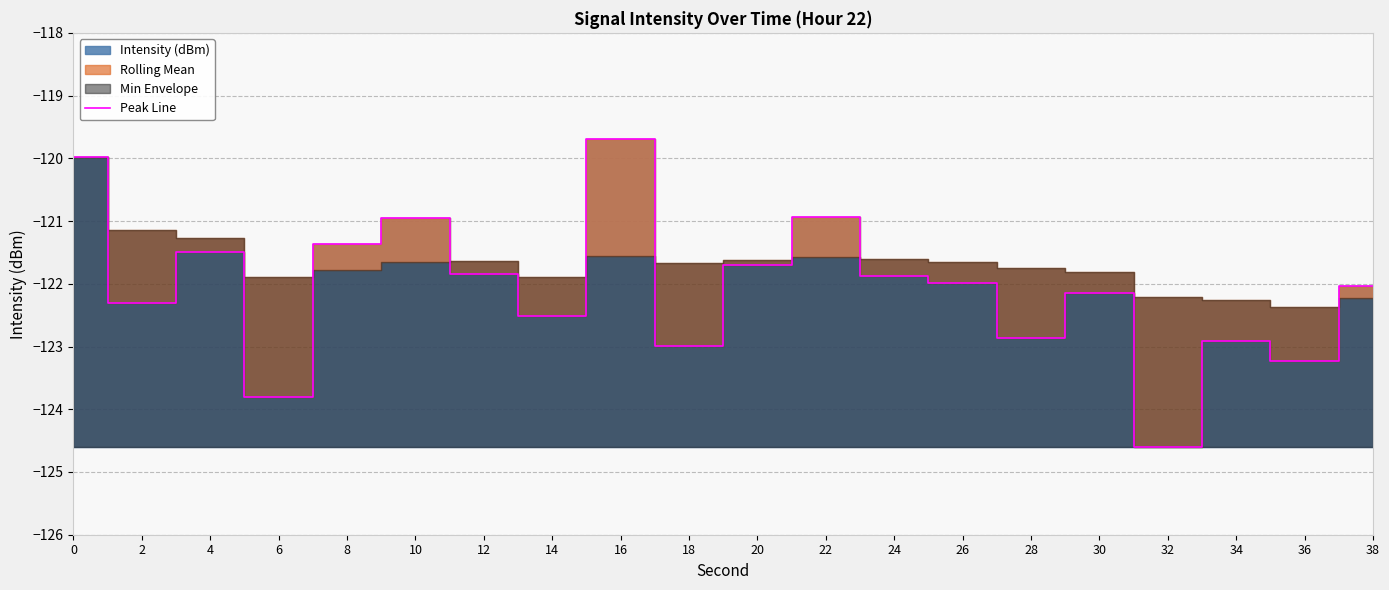

What is the sum of the values at 34 and 8?

-244.3